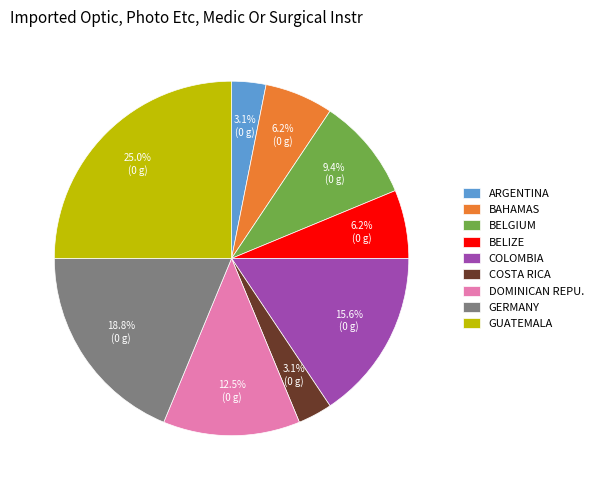

Does any single category account for the majority?

No